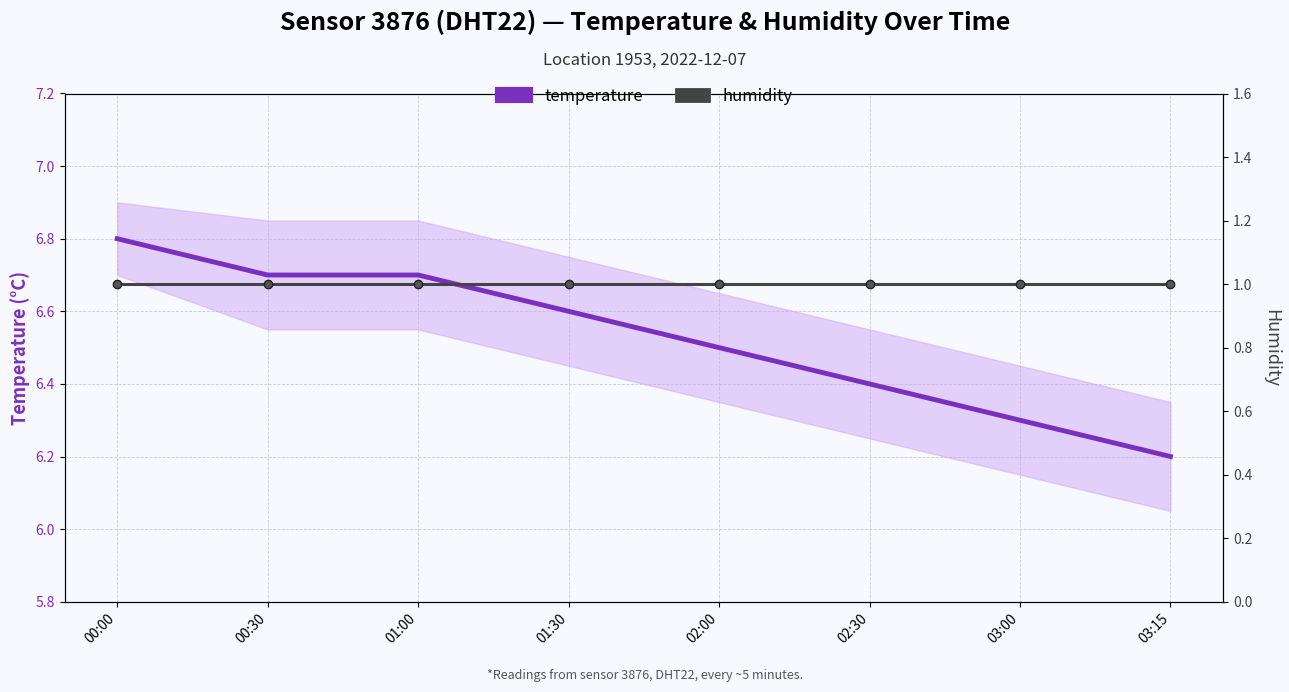

Rank the series by their average value, from lowest to highest.

humidity, temperature